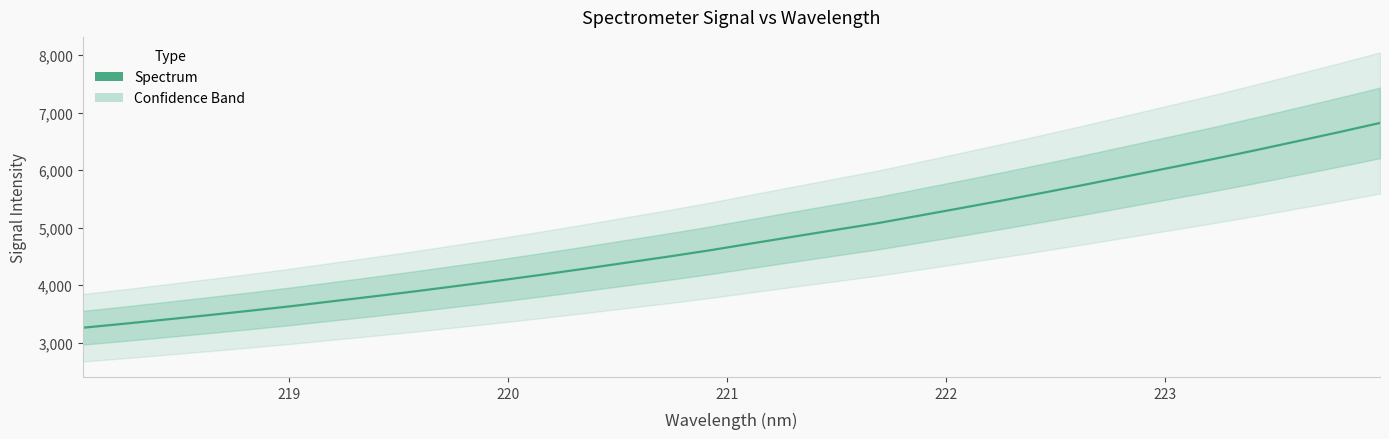

What is the smallest value displayed?

3259.9